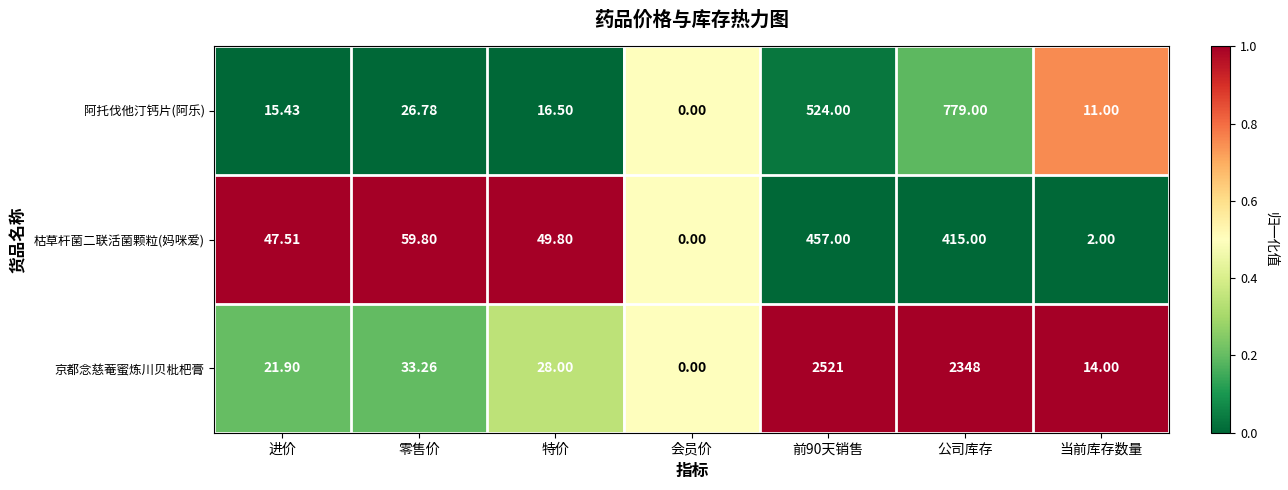

Which series has the largest total across all categories?

京都念慈菴蜜炼川贝枇杷膏